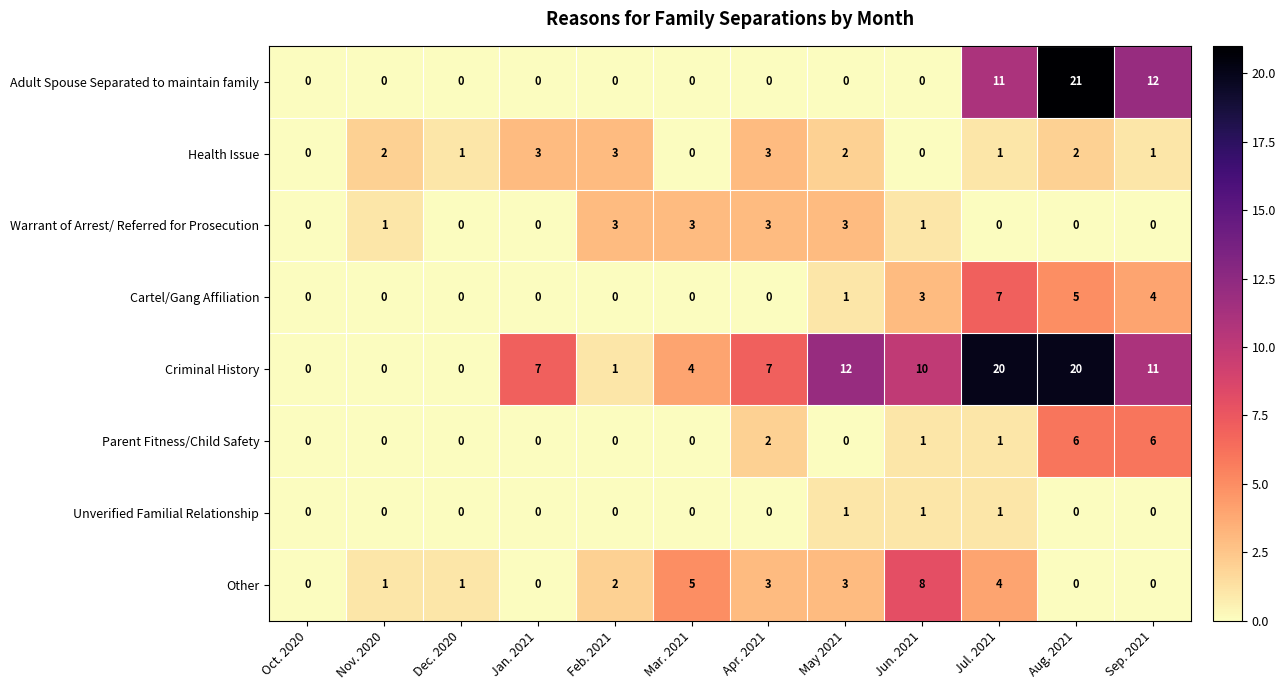

Which series has the widest spread of values?

Adult Spouse Separated to maintain family